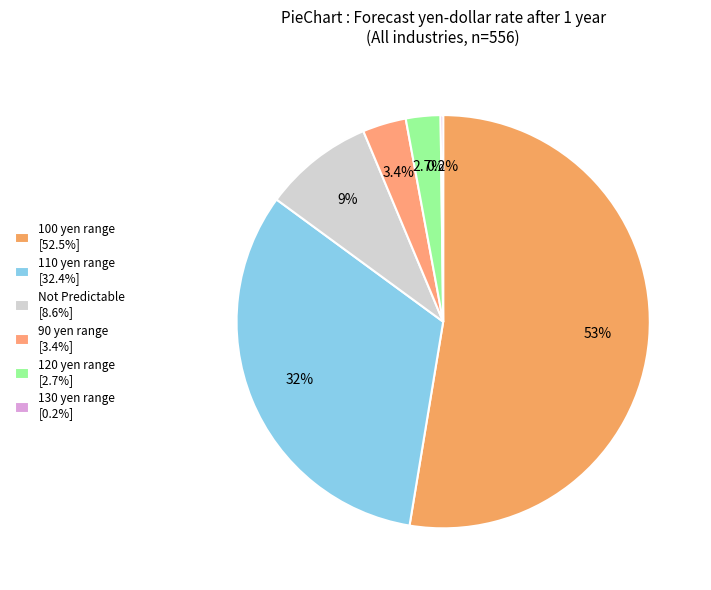

Which category has the smallest portion of the pie?

130 yen range